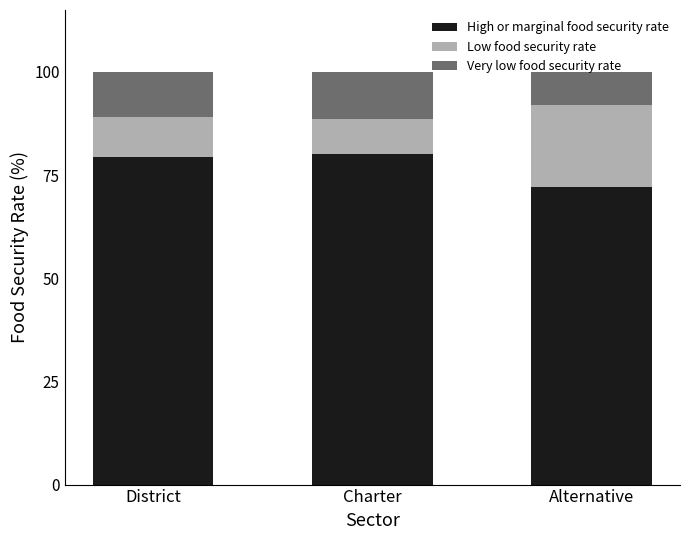

What is the sum of the High or marginal food security rate values at District and Alternative?

151.4